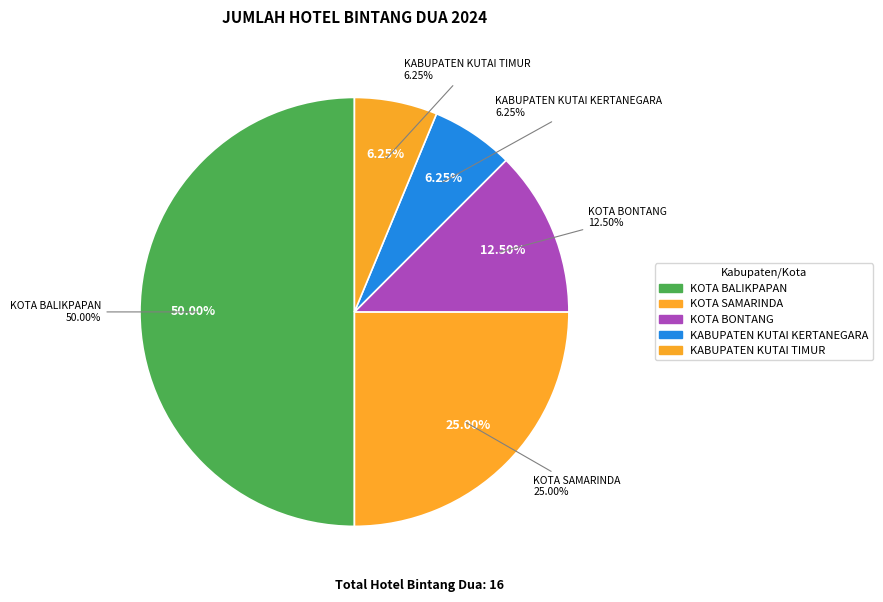

To the nearest percent, what percentage of the pie is KOTA BALIKPAPAN?

50%